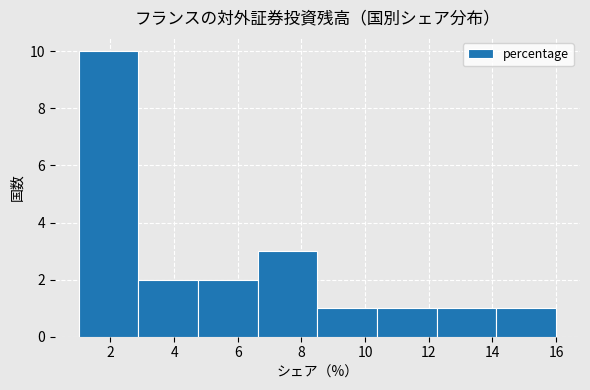

Over which range of the x-axis is the bar tallest?

1.0 to 2.8